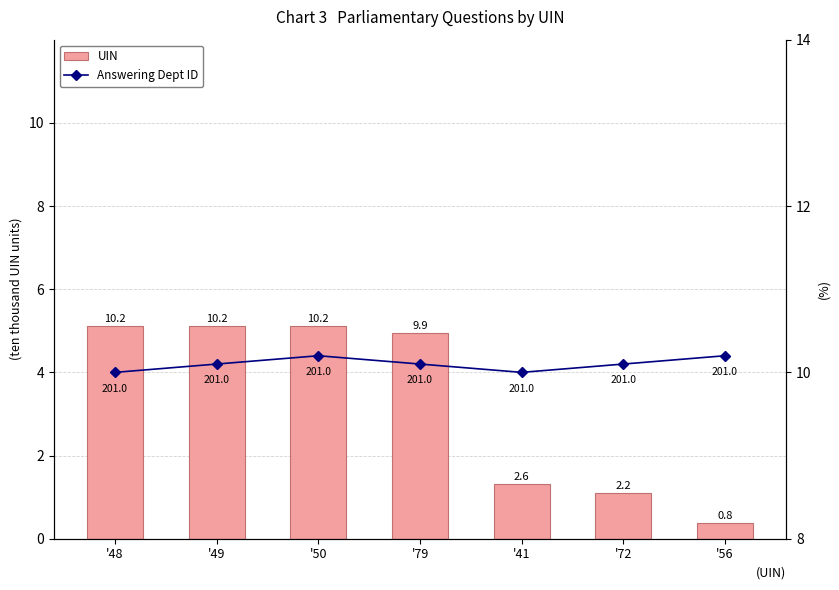

What is the average value of the Answering Dept ID series?

10.1